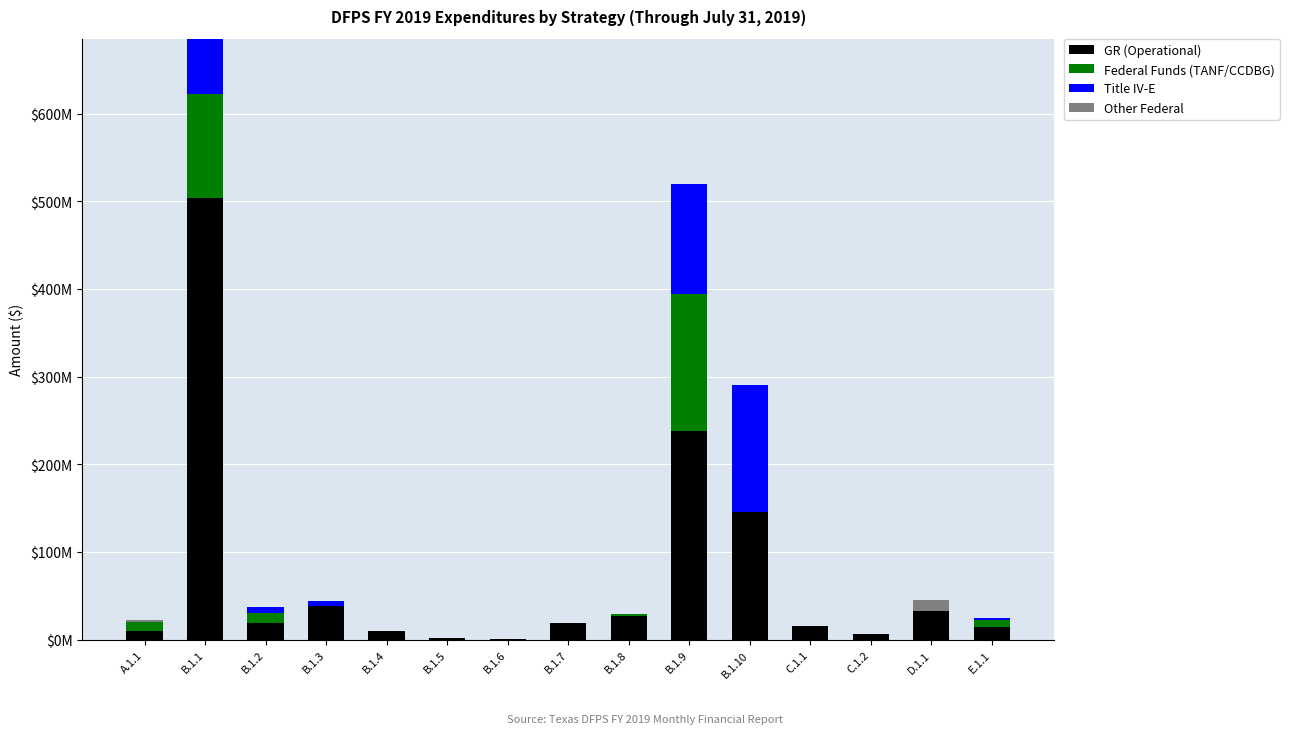

Which series has the largest total across all categories?

GR (Operational)